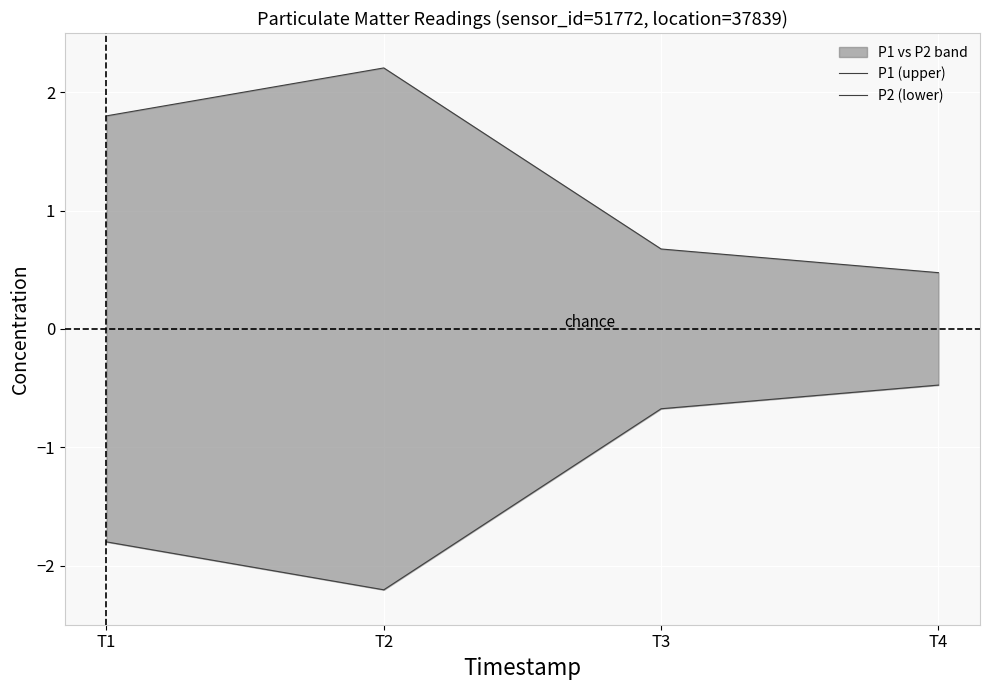

Rank the series at T2 from highest to lowest value.

P1 (upper), P2 (lower)